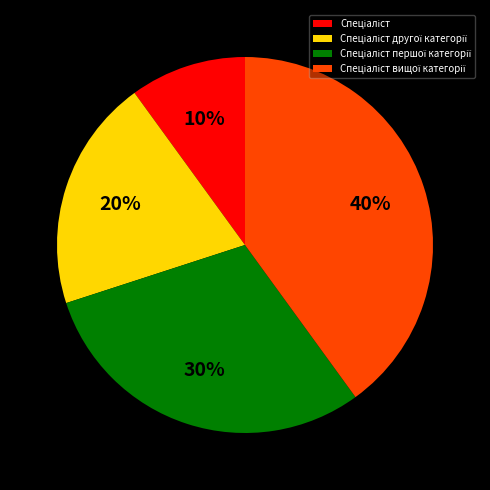

To the nearest percent, what is the average slice percentage?

25%